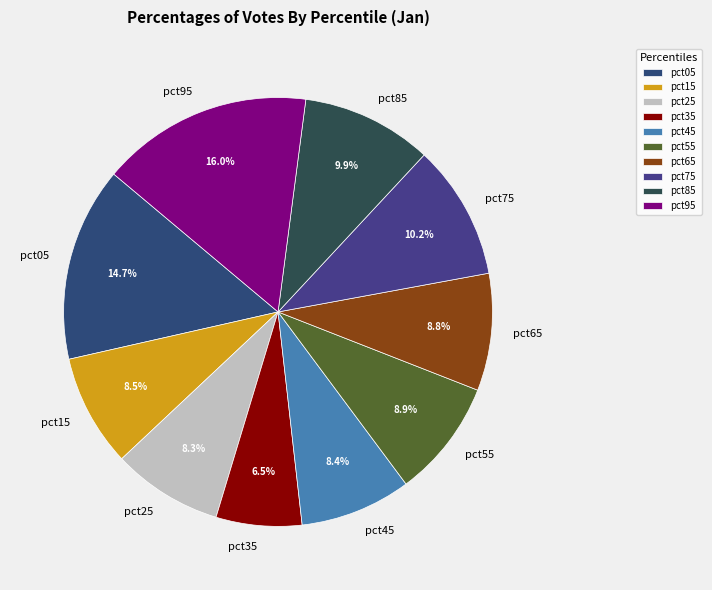

Does any single category account for the majority?

No